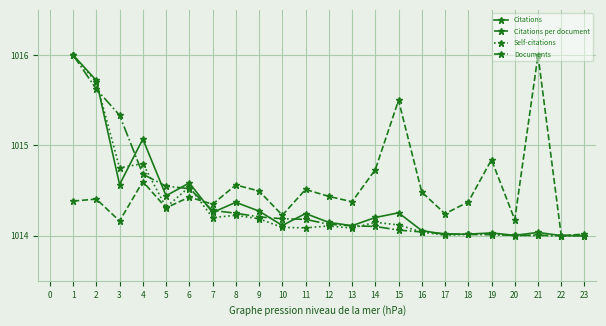

Where is Citations nearest to the value 1015?

4